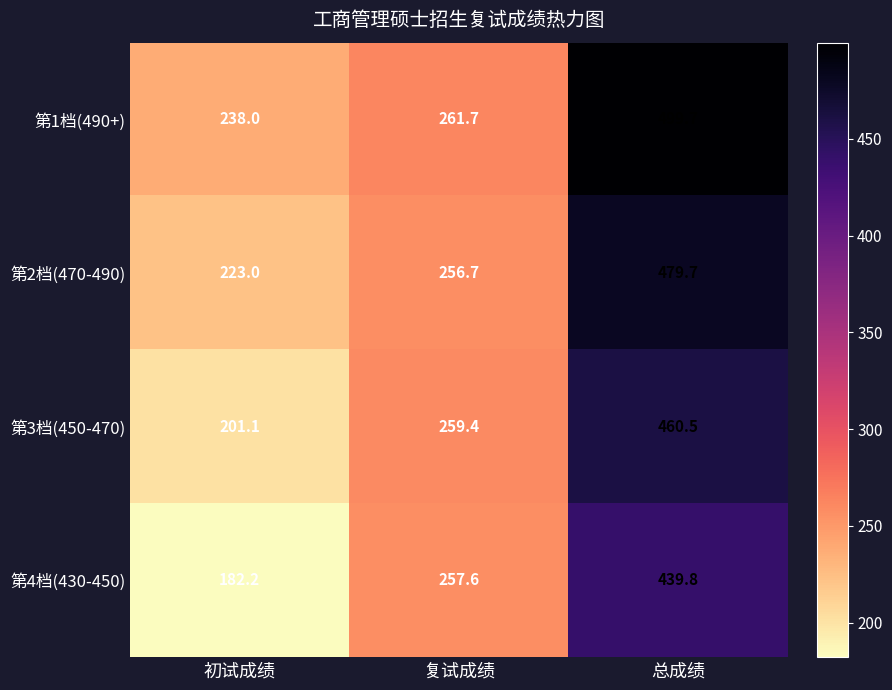

Reading right to left, what are all the values shown in this chart?

第1档(490+): 总成绩=499.7	复试成绩=261.7	初试成绩=238.0
第2档(470-490): 总成绩=479.7	复试成绩=256.7	初试成绩=223.0
第3档(450-470): 总成绩=460.5	复试成绩=259.4	初试成绩=201.1
第4档(430-450): 总成绩=439.8	复试成绩=257.6	初试成绩=182.2